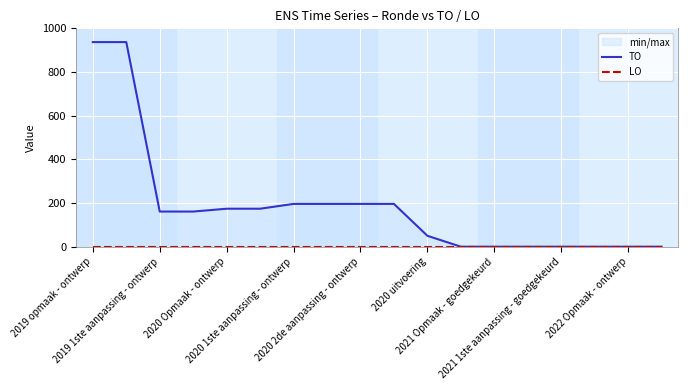

True or false: TO has more than 2 interior local peaks.

False